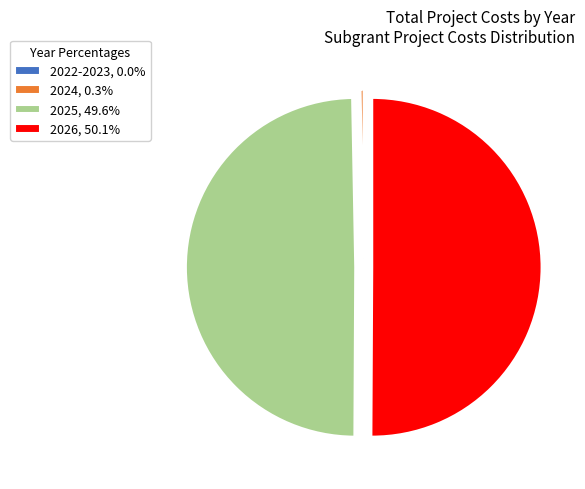

Between 2024 and 2025, which is larger?

2025